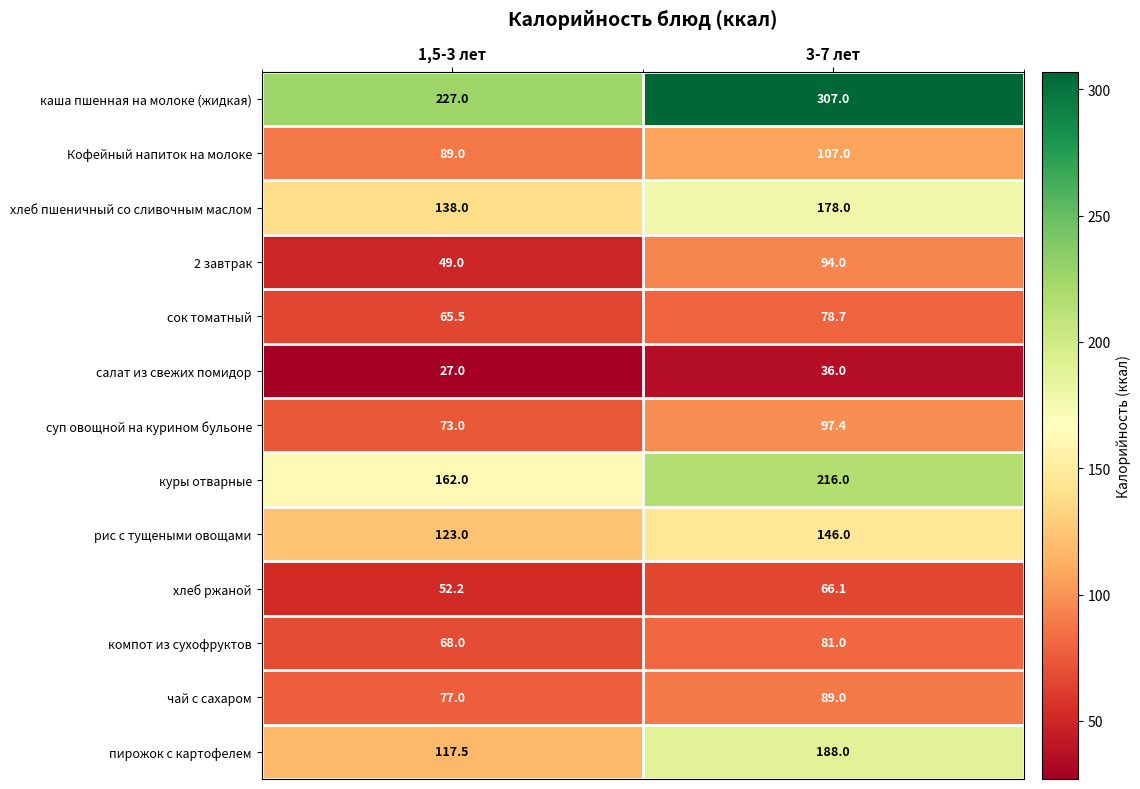

Rank the series by their maximum value, from highest to lowest.

каша пшенная на молоке (жидкая), куры отварные, пирожок с картофелем, хлеб пшеничный со сливочным маслом, рис с тущеными овощами, Кофейный напиток на молоке, суп овощной на курином бульоне, 2 завтрак, чай с сахаром, компот из сухофруктов, сок томатный, хлеб ржаной, салат из свежих помидор